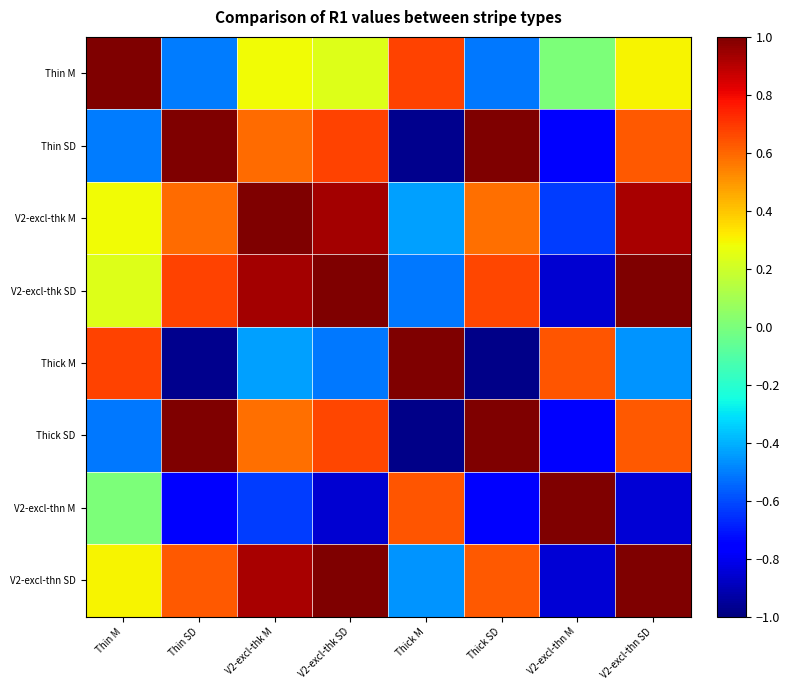

What is the maximum value shown in the chart?

1.0